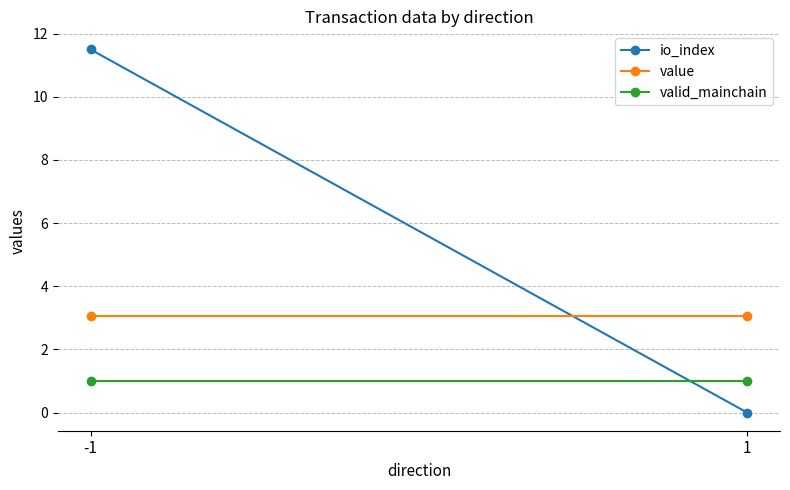

What is the sum of the value values at 1 and -1?

6.1